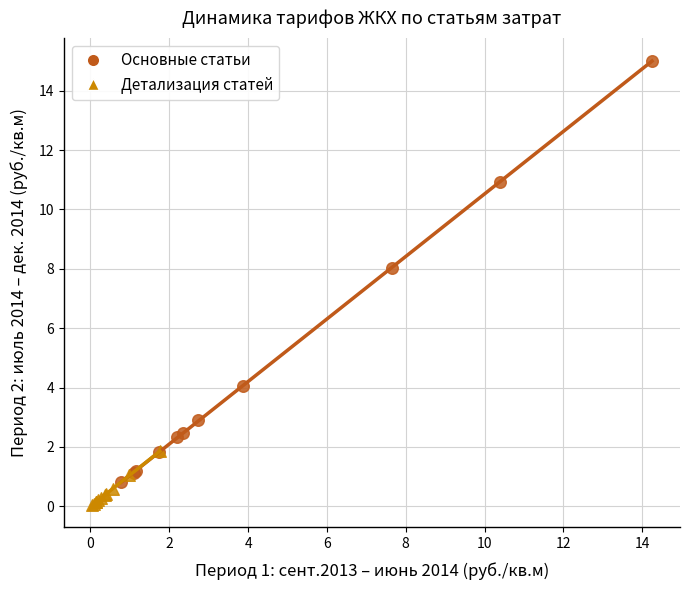

Which series contains the highest Y value?

Основные статьи